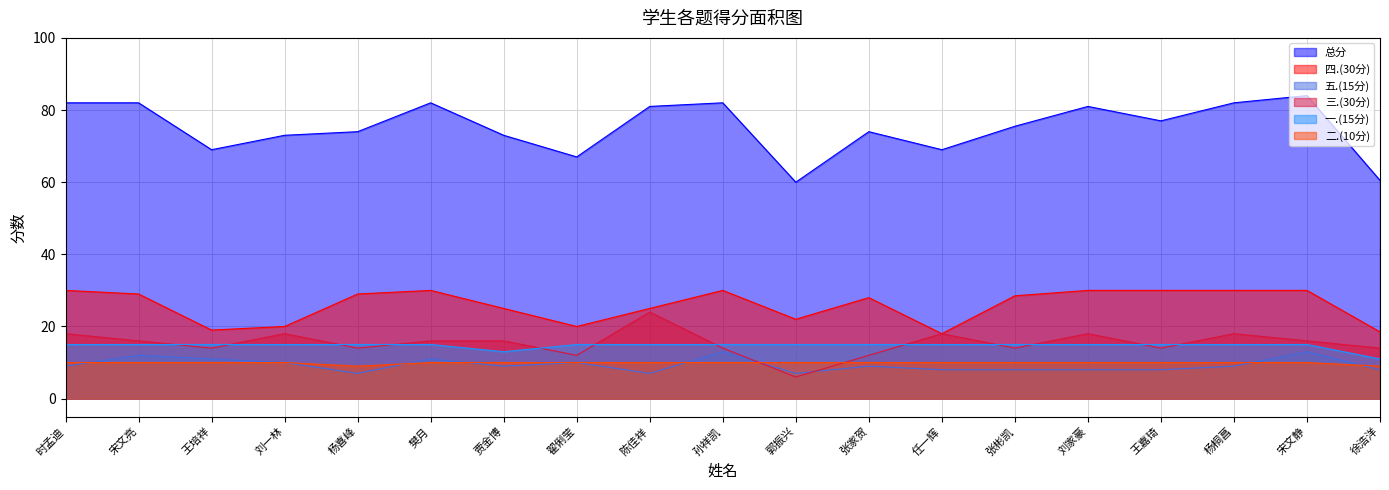

What position from the left is 郭振兴?

11